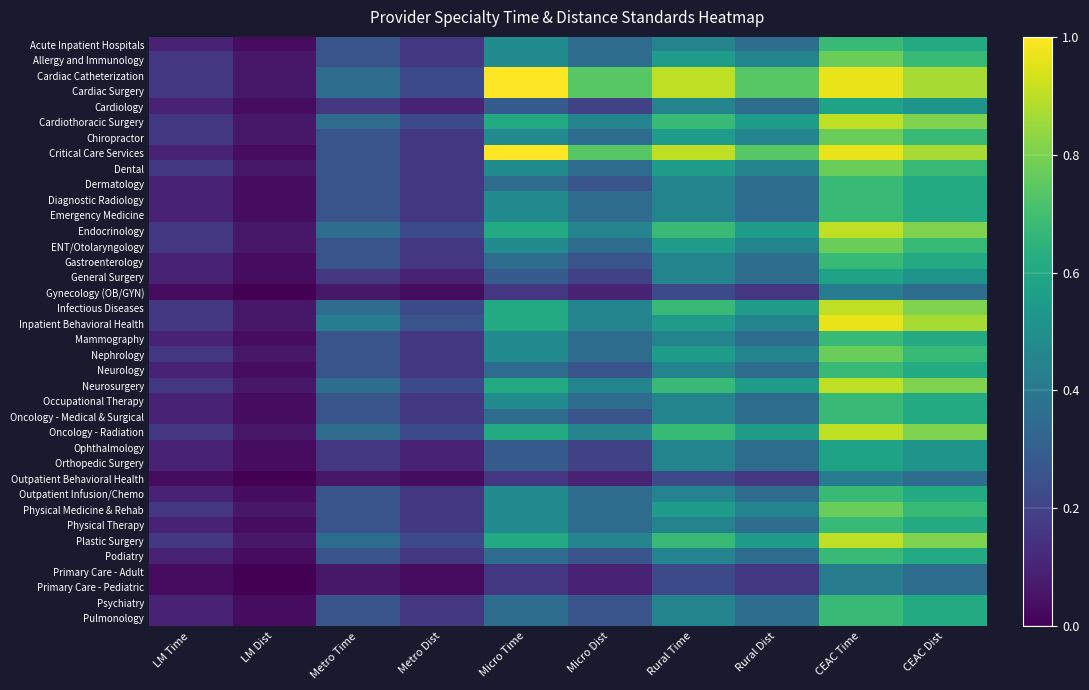

What is the total value across all series at Metro Time?

9.6